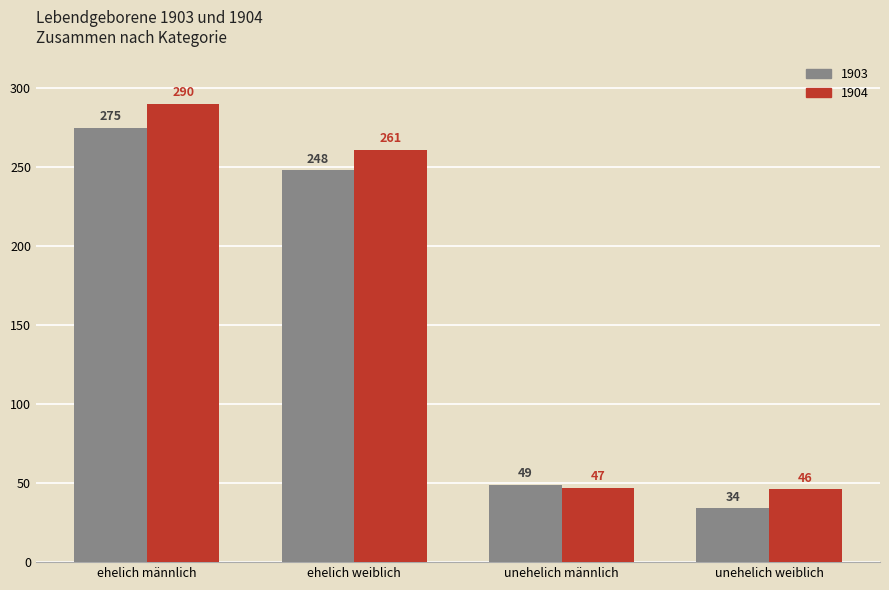

Which category has the lowest value in the 1904 series?

unehelich weiblich